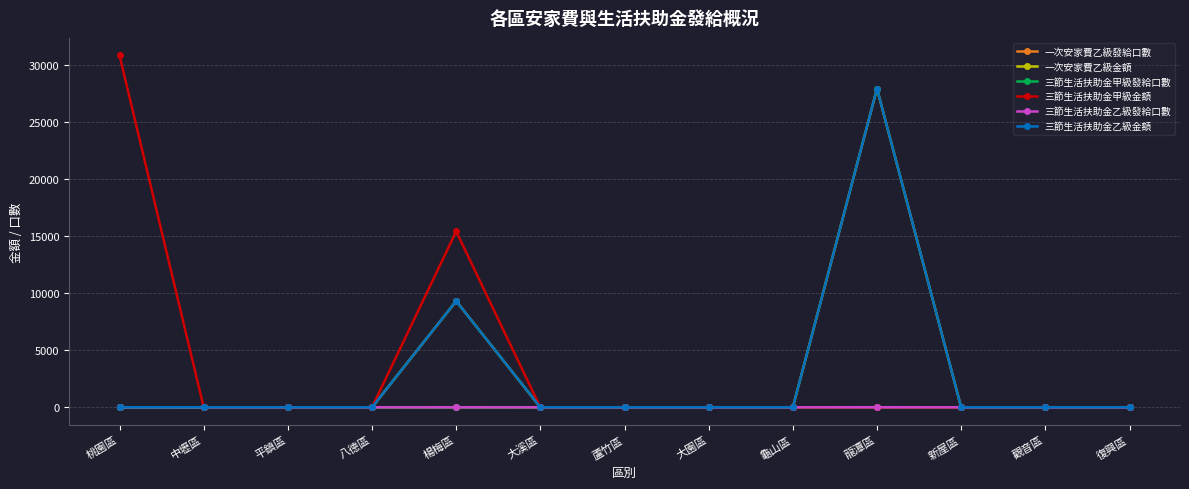

True or false: 三節生活扶助金乙級金額 has more than 0 interior local peaks.

True